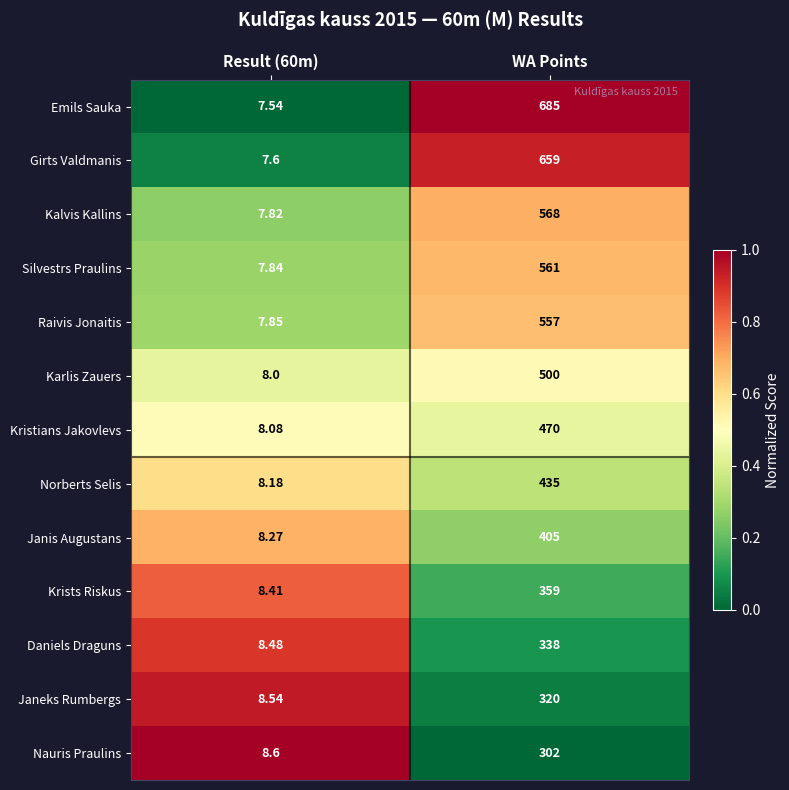

Which series changed the most between Result (60m) and WA Points?

Emils Sauka